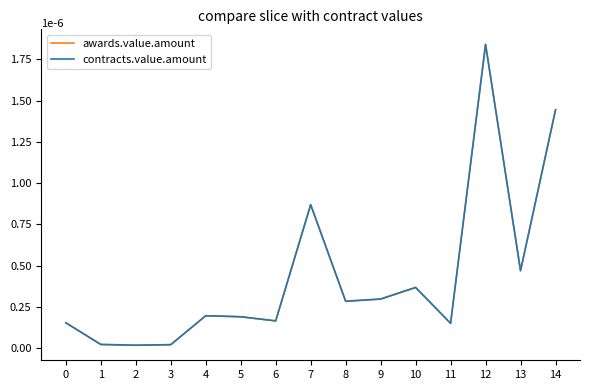

True or false: contracts.value.amount has a value of 0.2 at 6.

True